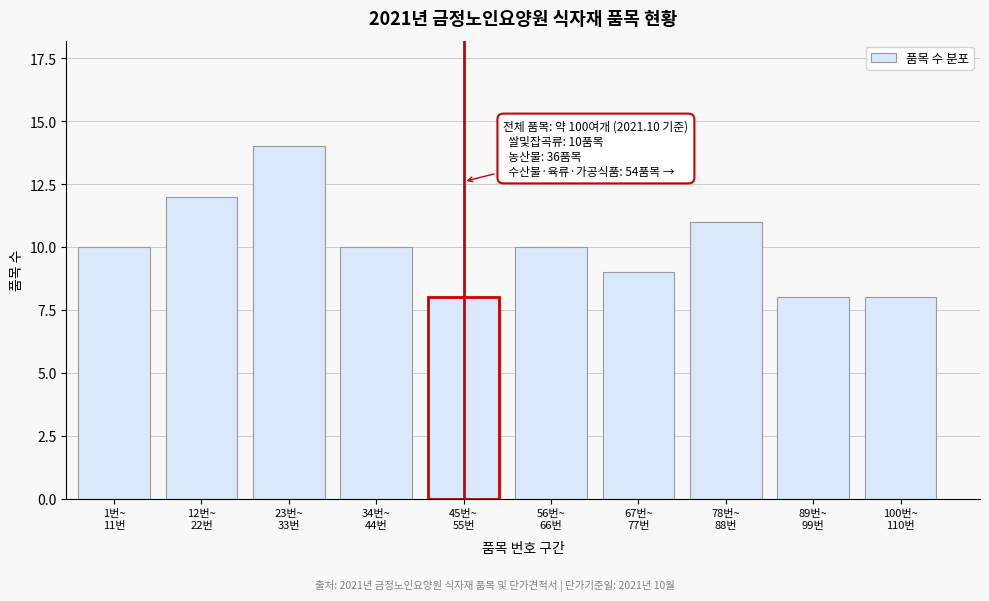

Reading left to right, what are all the values shown in this chart?

10	12	14	10	8	10	9	11	8	8